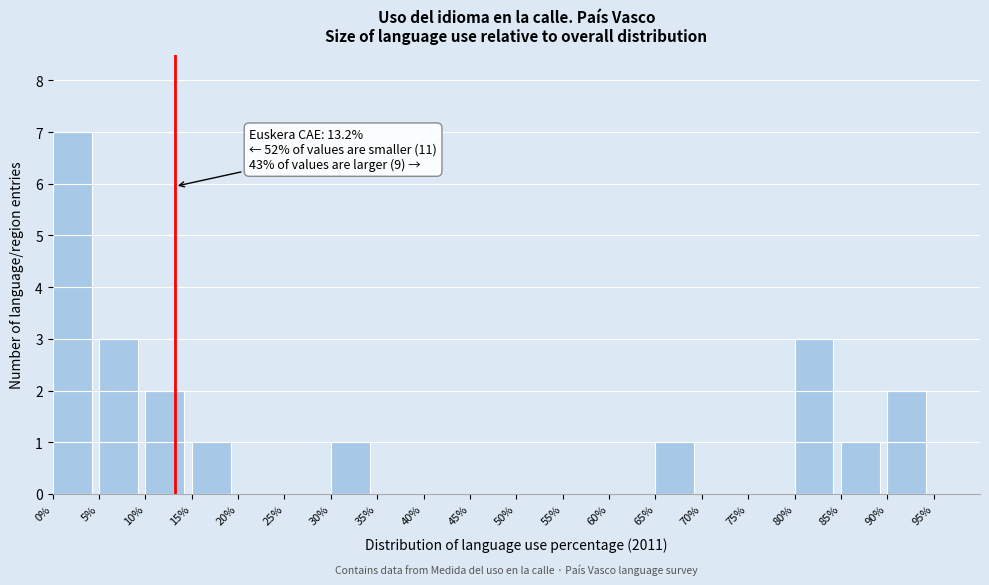

Over which range of the x-axis is the bar tallest?

0 to 5